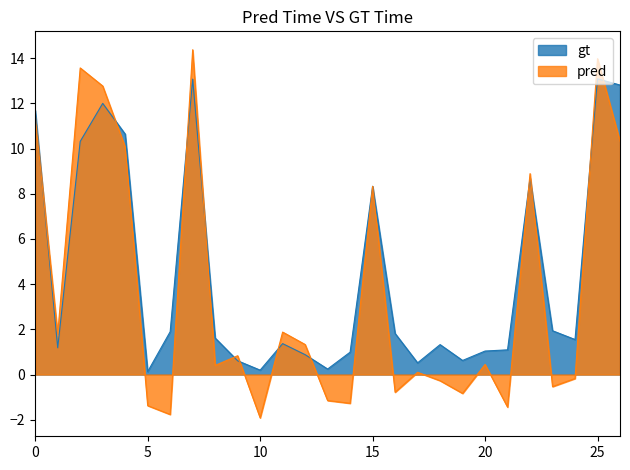

Where is gt nearest to the value 6?

15